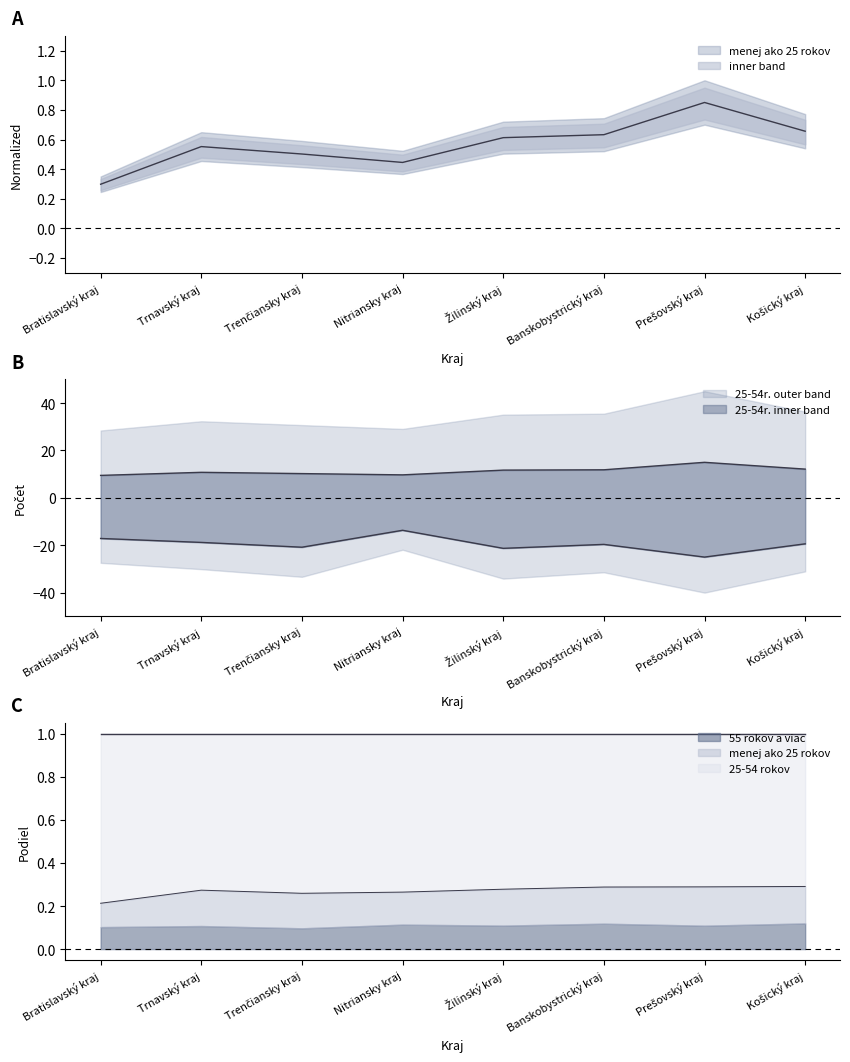

What is the value of the 25-29r. point at the 2nd from the left?

-18.8